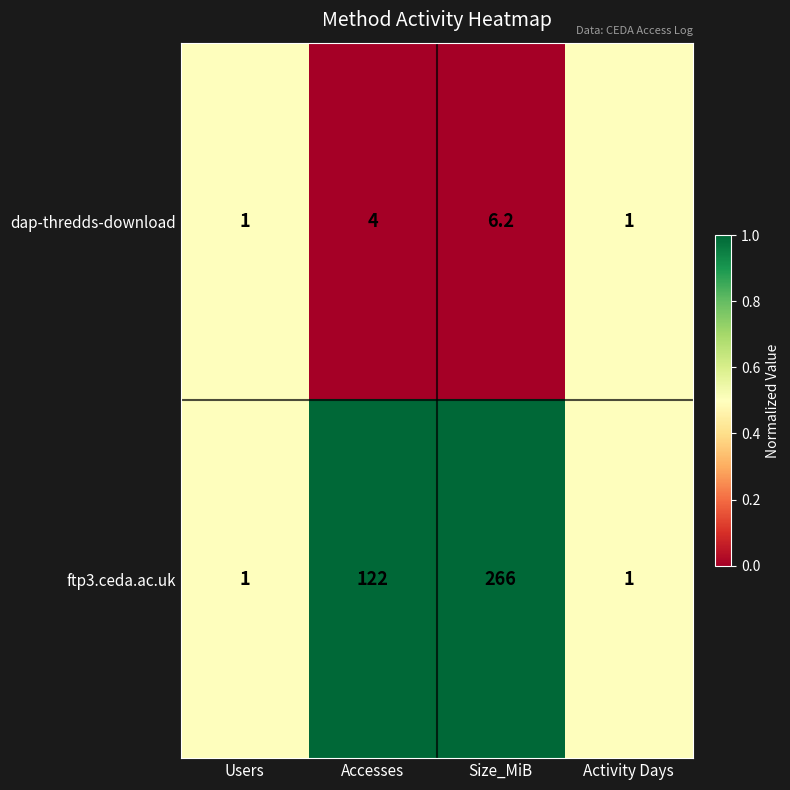

What is the minimum value shown in the chart?

1.0